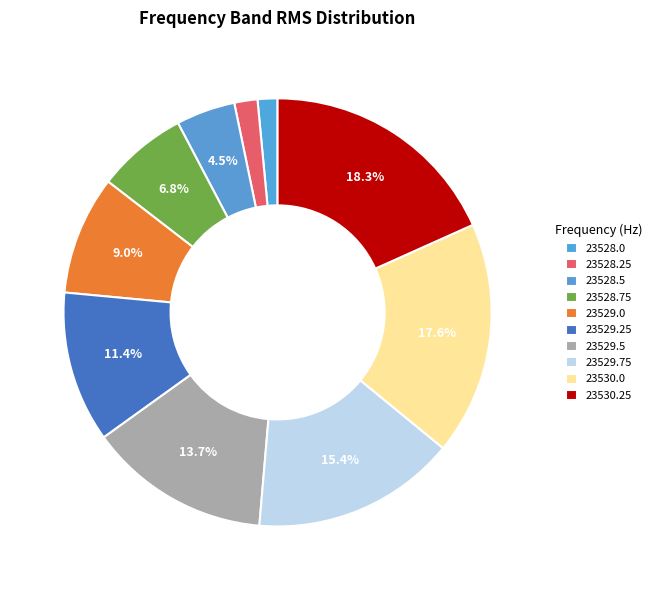

Does 23529.75 represent more than half of the total?

No